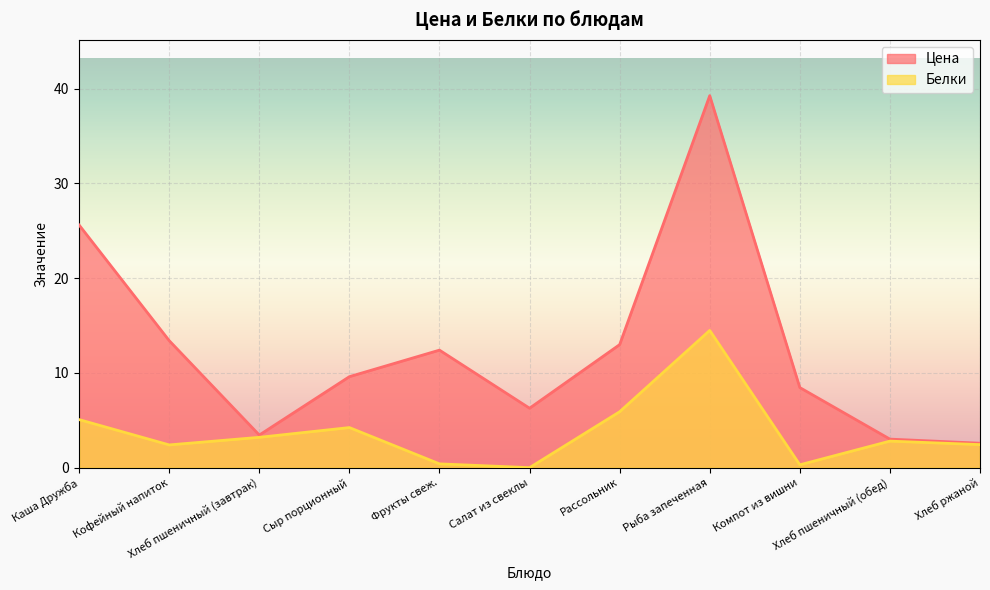

What is the difference between the maximum and minimum values in the Цена series?

36.7